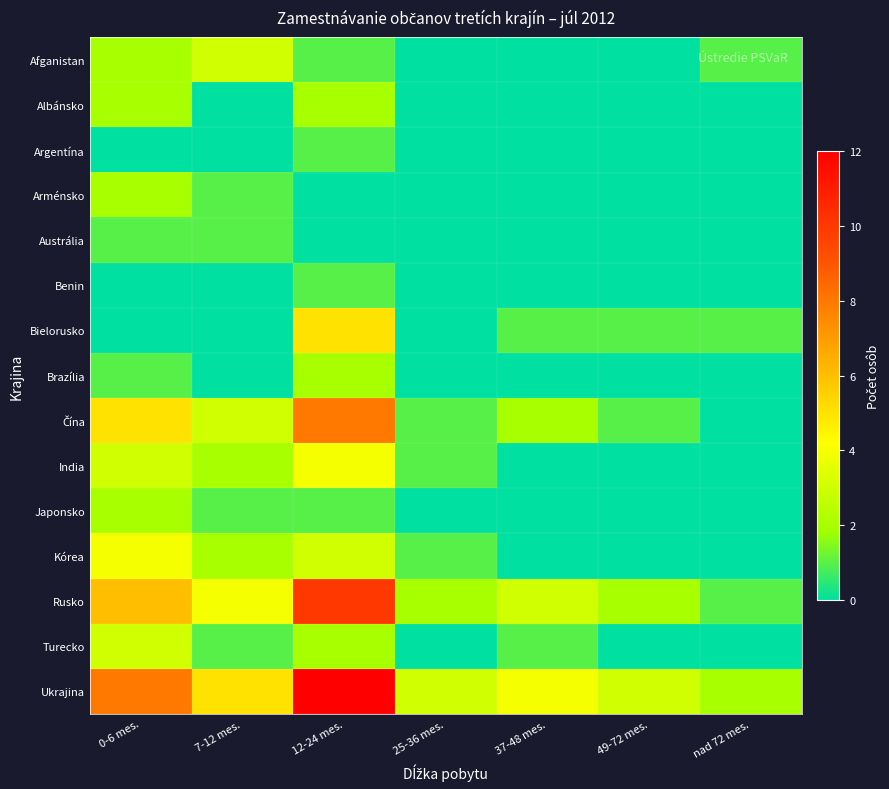

What is the difference between the highest and lowest values at 0-6 mes.?

8